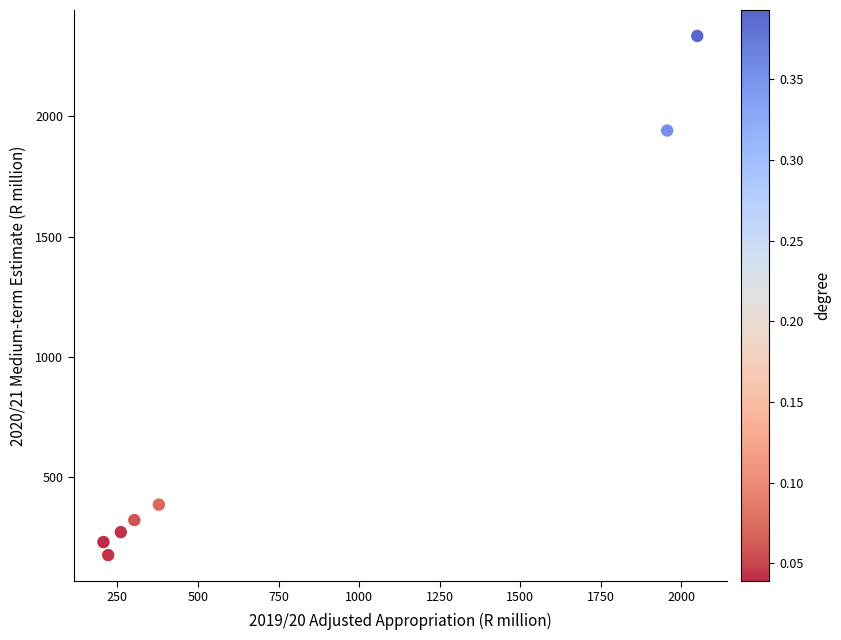

What is the average X value?

767.9